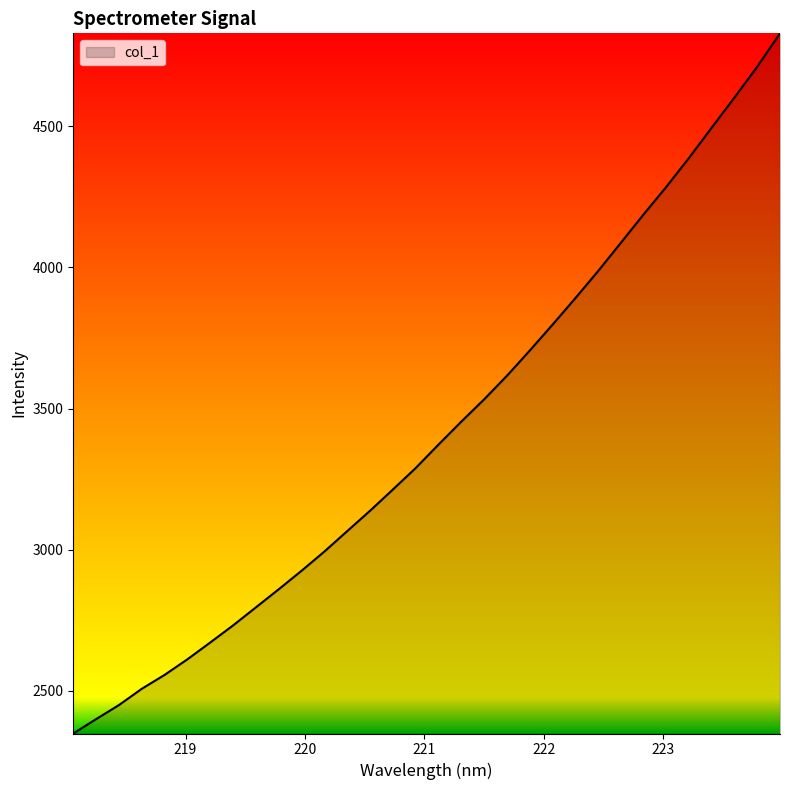

What is the sum of all values?

109490.1